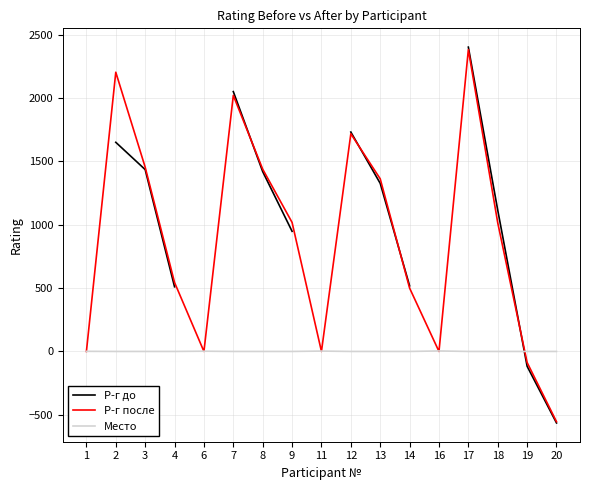

What is the value of the Р-г после point at the 11th from the left?

1362.0